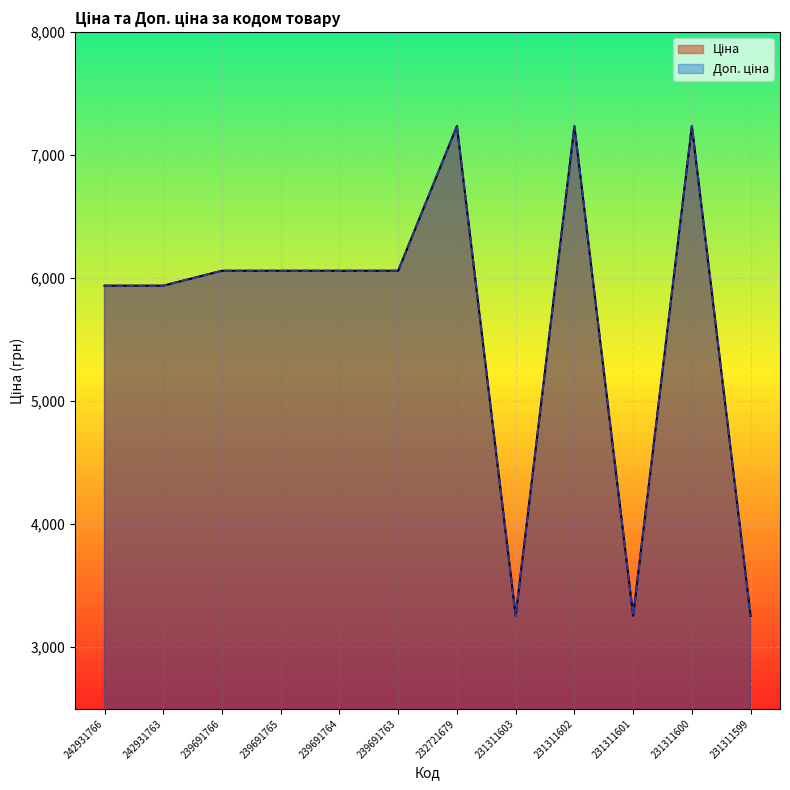

Which series has the largest range (max minus min)?

Доп. ціна